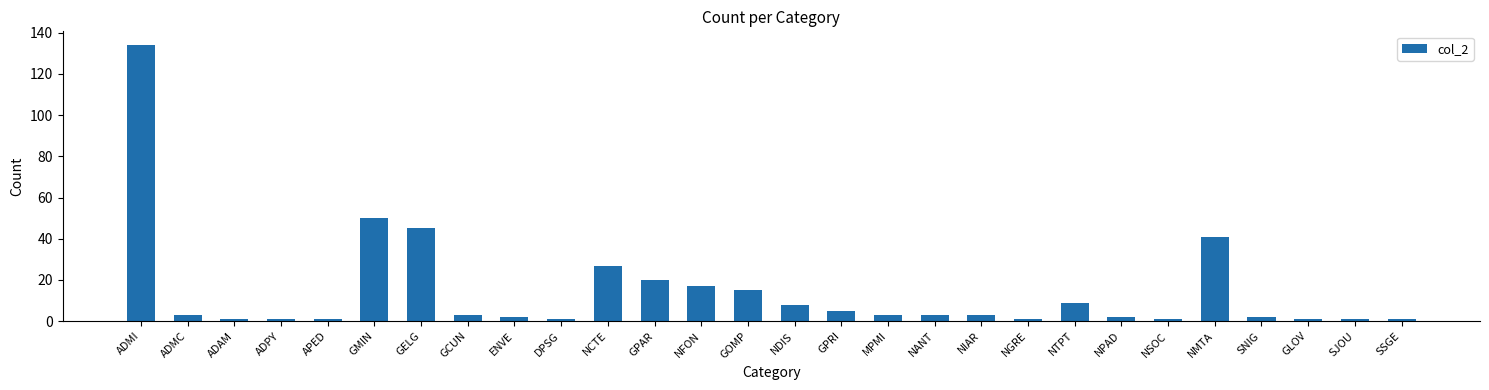

Are the bars horizontal?

No